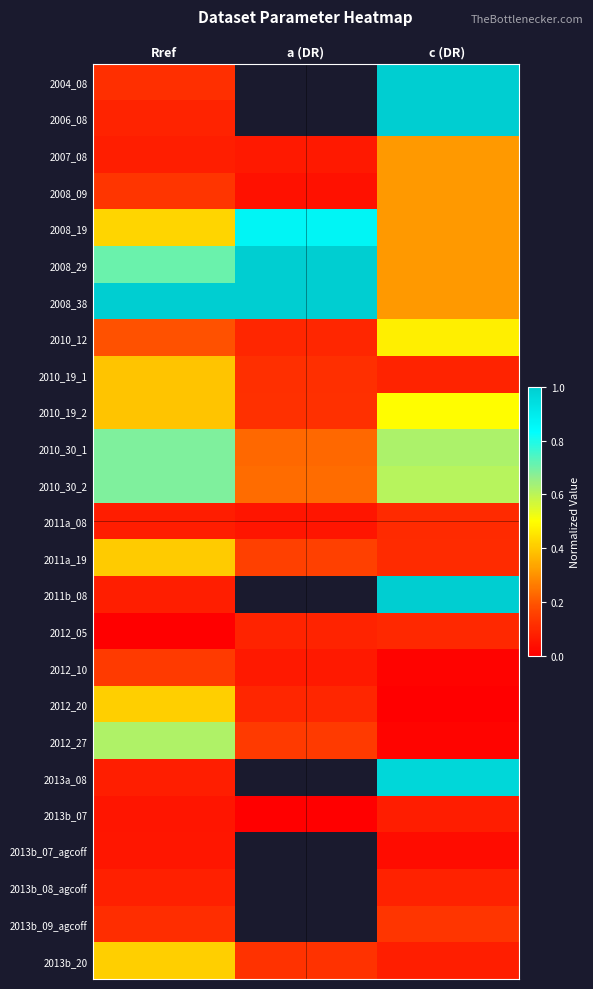

Is the value of 2010_19_2 at Rref greater than the value of 2010_30_1 at a (DR)?

Yes